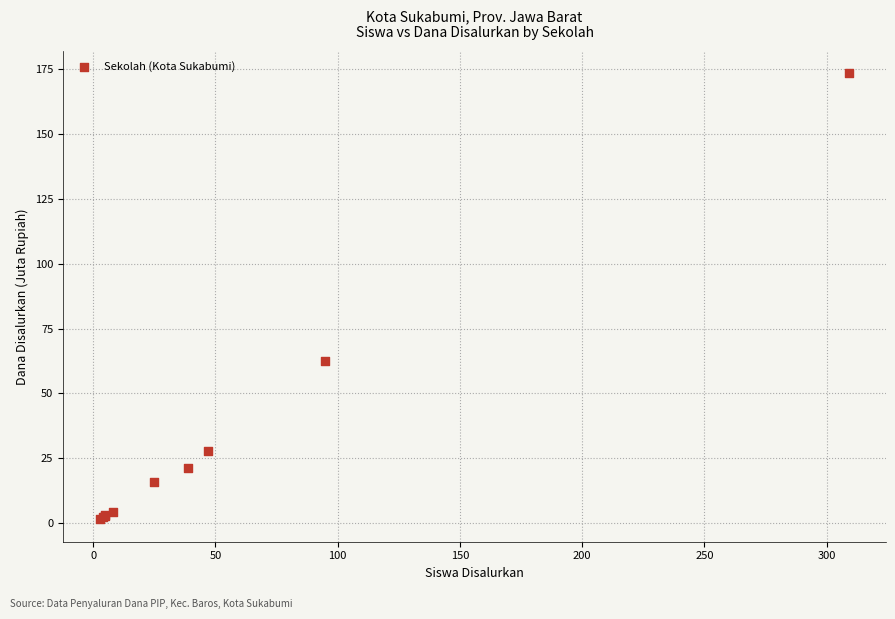

What Y value in the scatter plot is closest to 87?

62.6